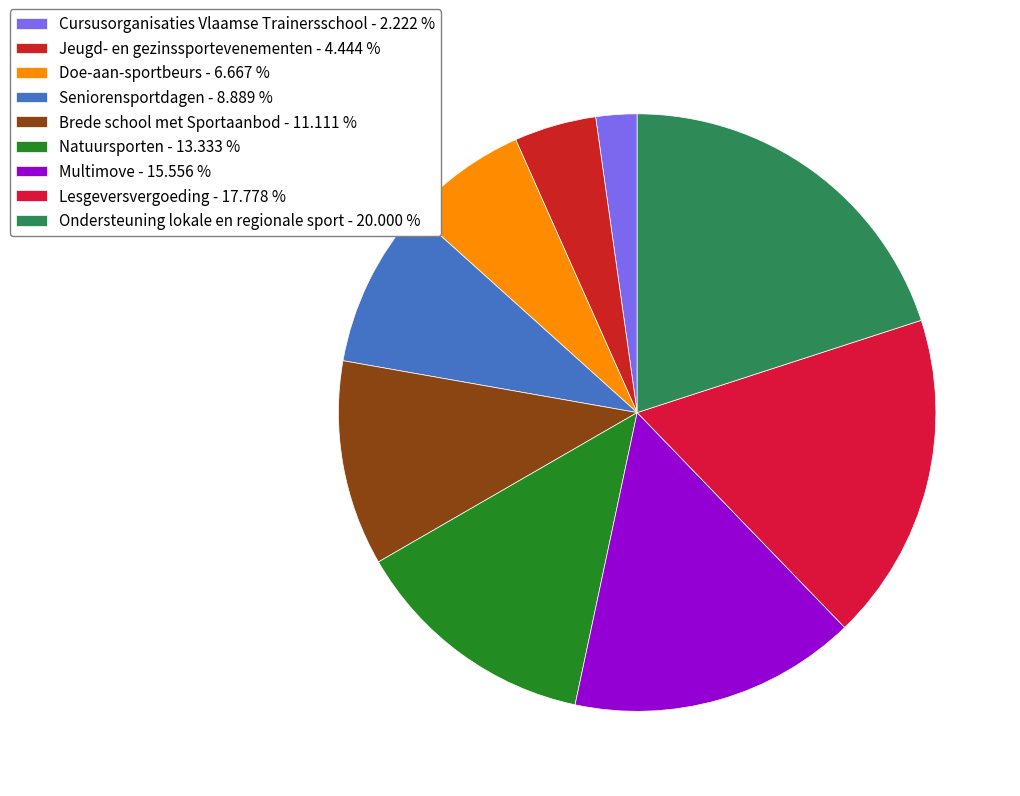

What percentage is the Natuursporten slice, to the nearest percent?

13%